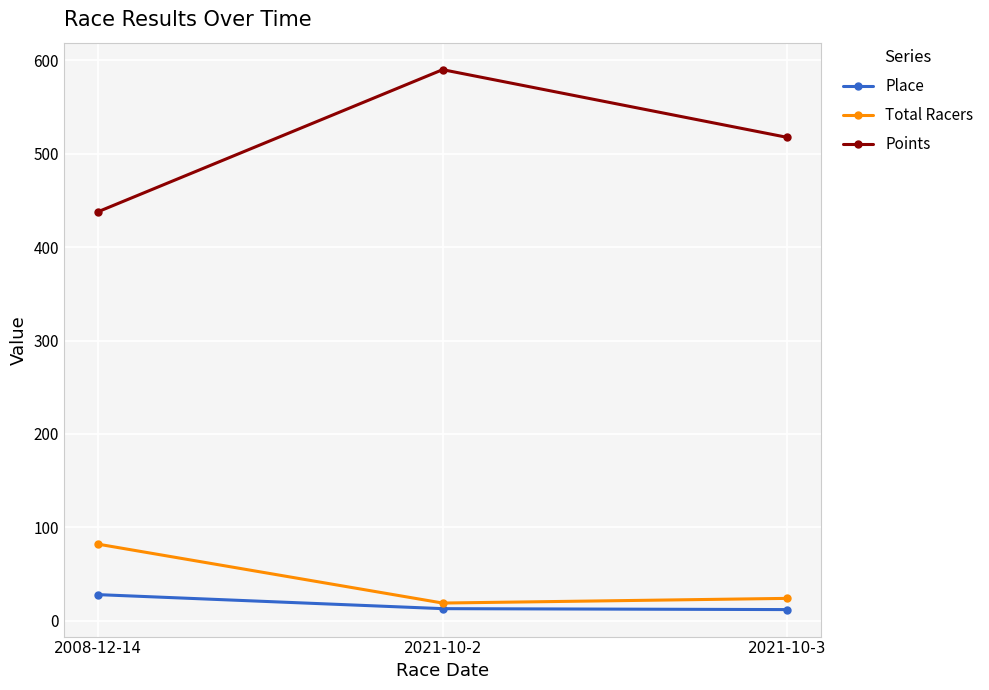

Which series has the widest spread of values?

Points